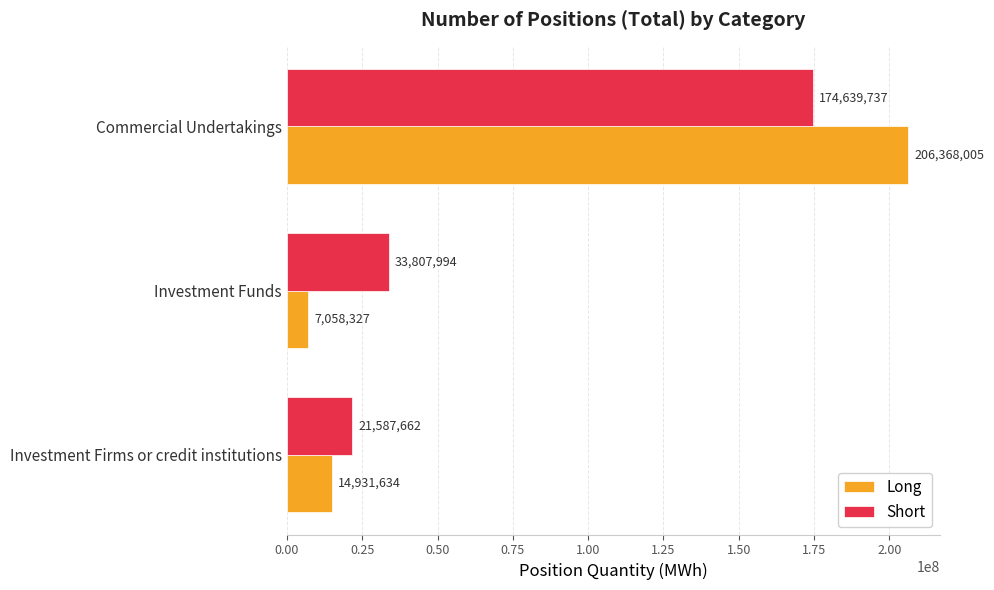

What is the difference between the maximum and second lowest values in the Long series?

191436370.9